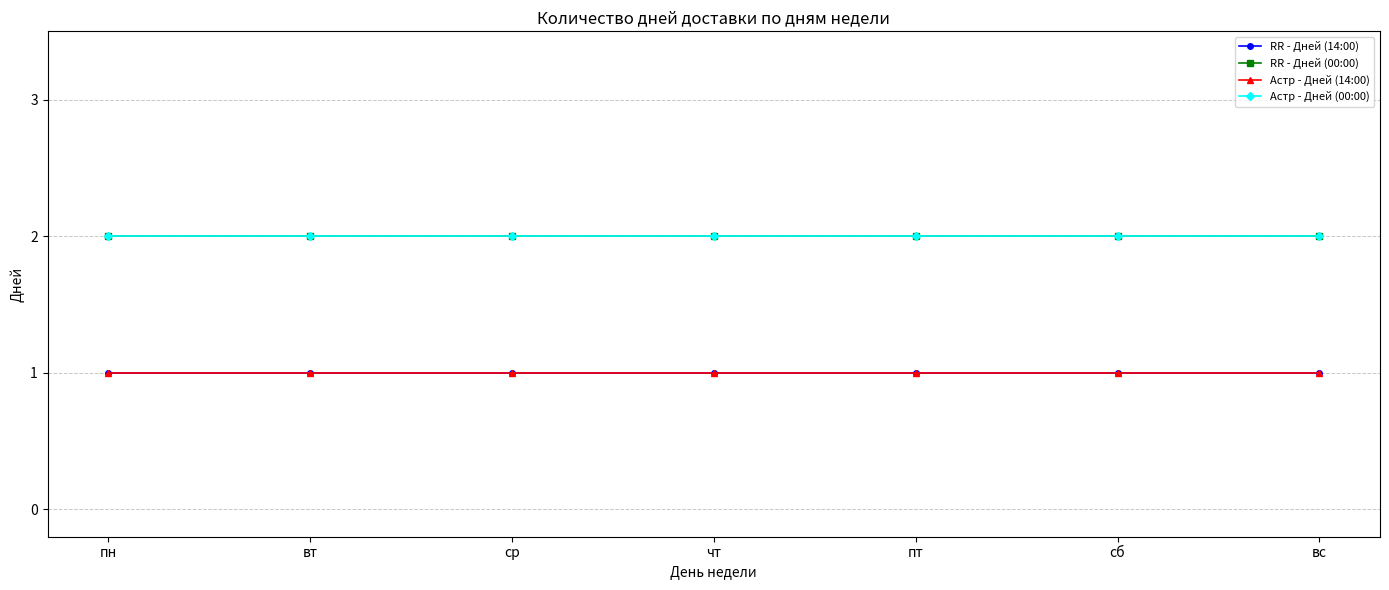

What is the average value of the RR - Дней (00:00) series?

2